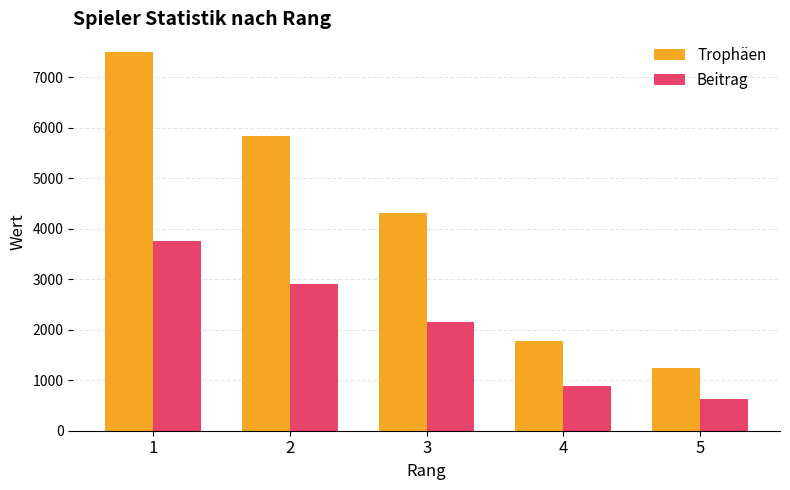

List the labels in order of Trophäen value, smallest first.

5, 4, 3, 2, 1